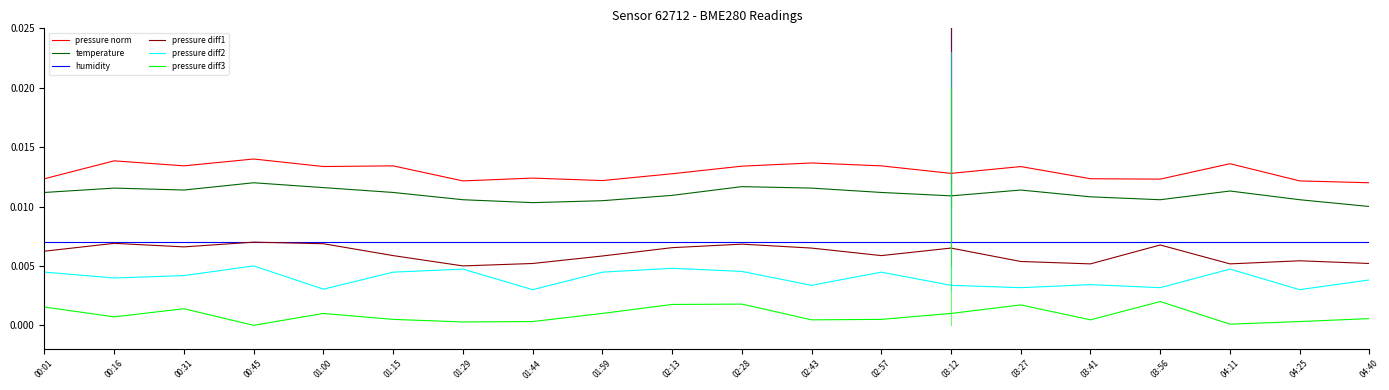

Is it true that pressure diff3 equals 0.0 at 02:43?

True